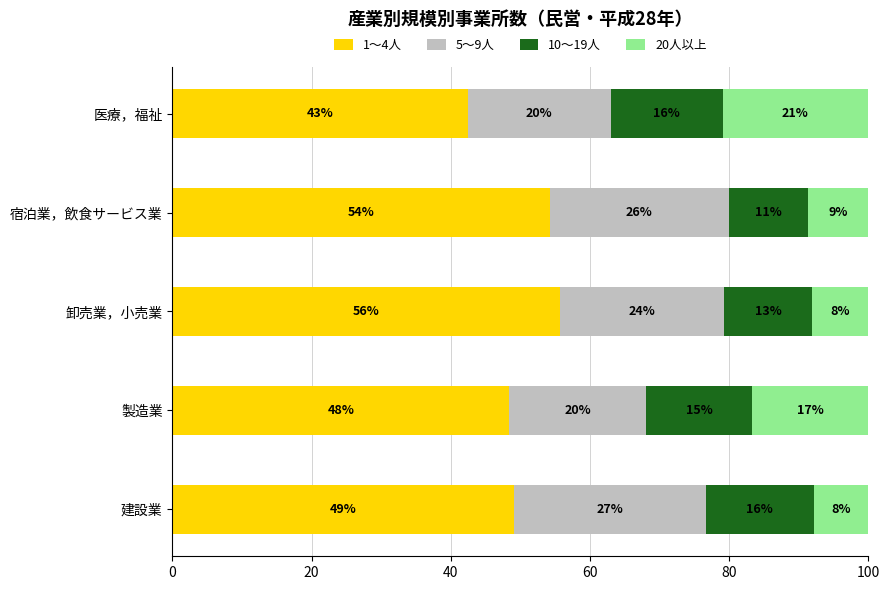

What are all the series names shown in the legend?

1～4人, 5～9人, 10～19人, 20人以上